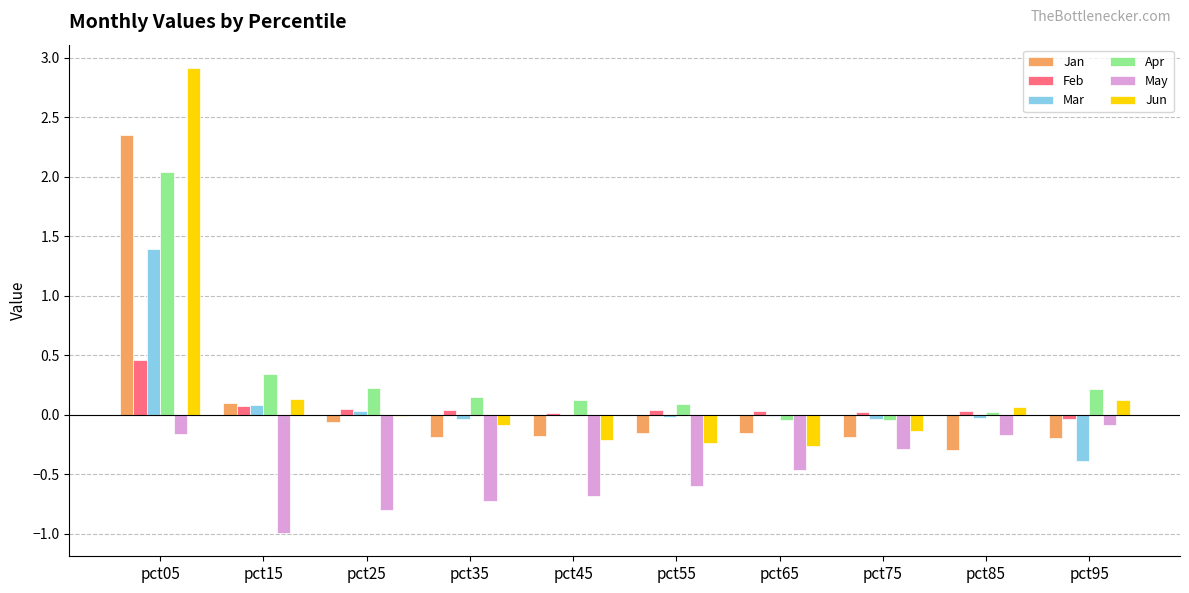

Is the value of Apr at pct45 greater than the value of May at pct15?

Yes